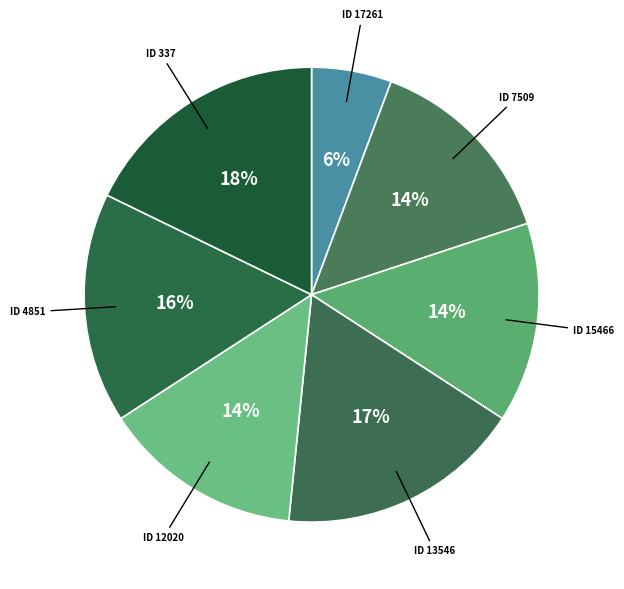

Rank the categories by value from lowest to highest.

17261, 7509, 15466, 12020, 4851, 13546, 337